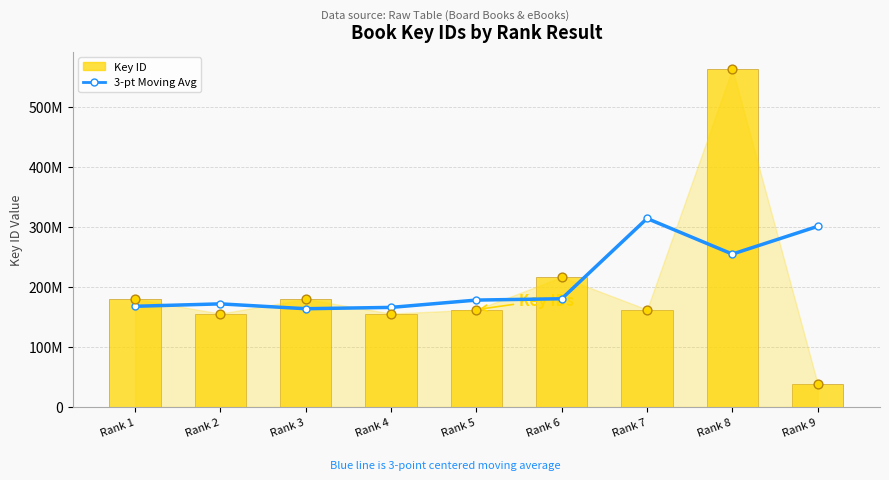

Which series has the largest total across all categories?

3-pt Moving Avg